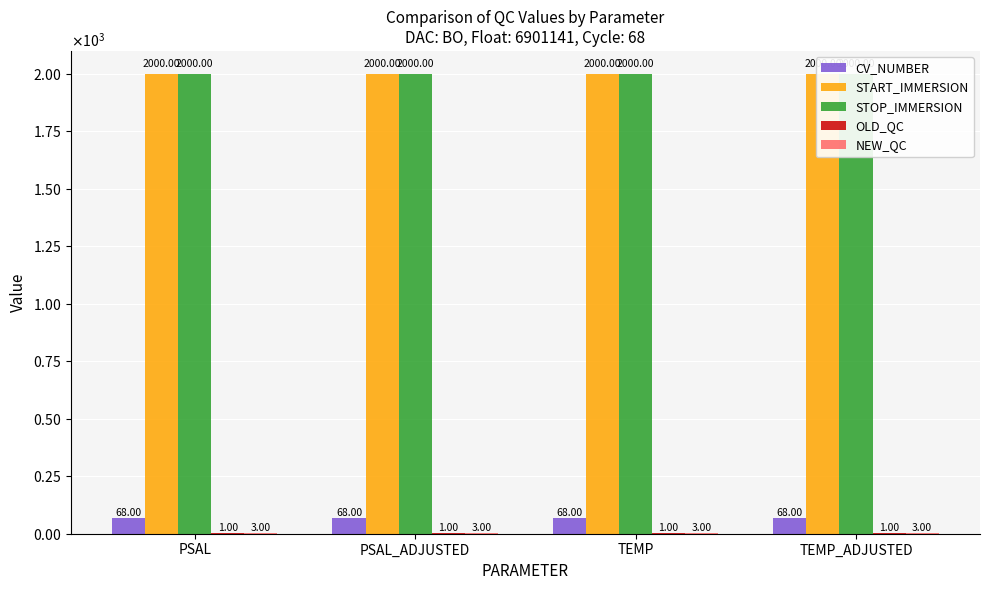

Which has a higher value, PSAL_ADJUSTED or PSAL?

PSAL_ADJUSTED